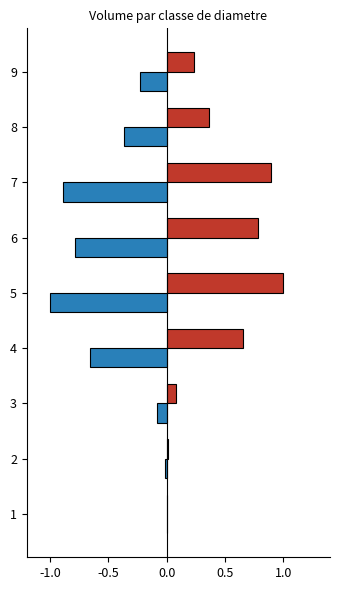

Which category has the highest value across all series?

5